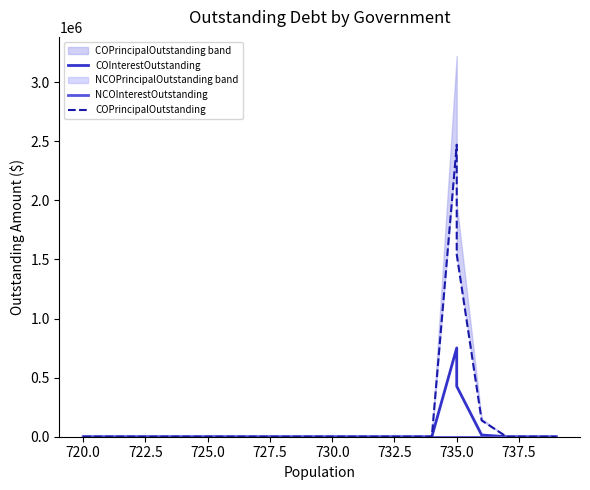

True or false: COInterestOutstanding has more than 1 interior local peaks.

False